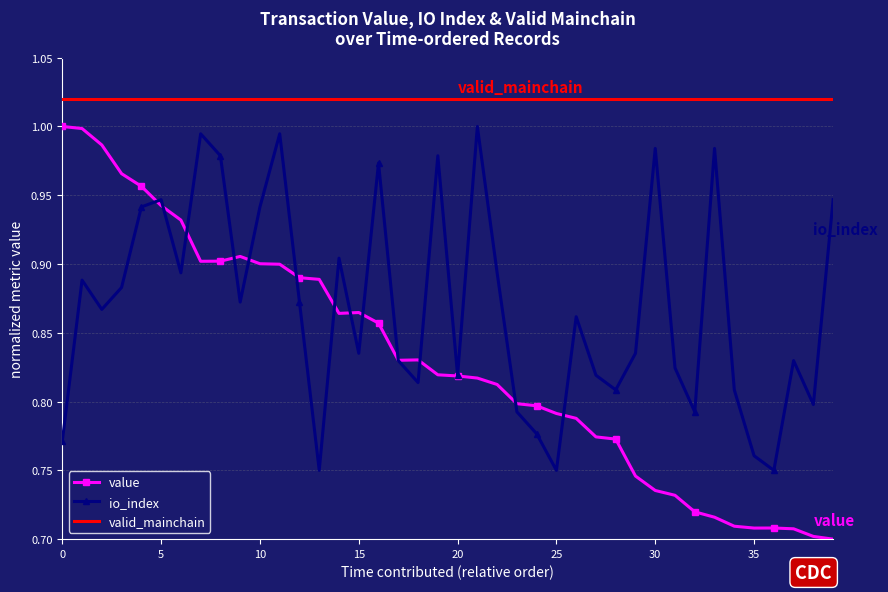

Rank the series by their average value, from highest to lowest.

valid_mainchain, io_index, value